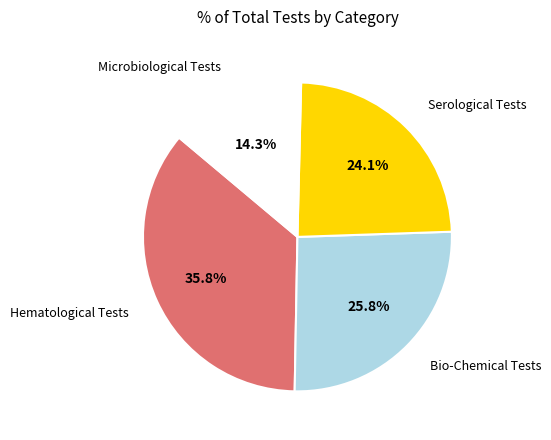

Does any single category account for the majority?

No